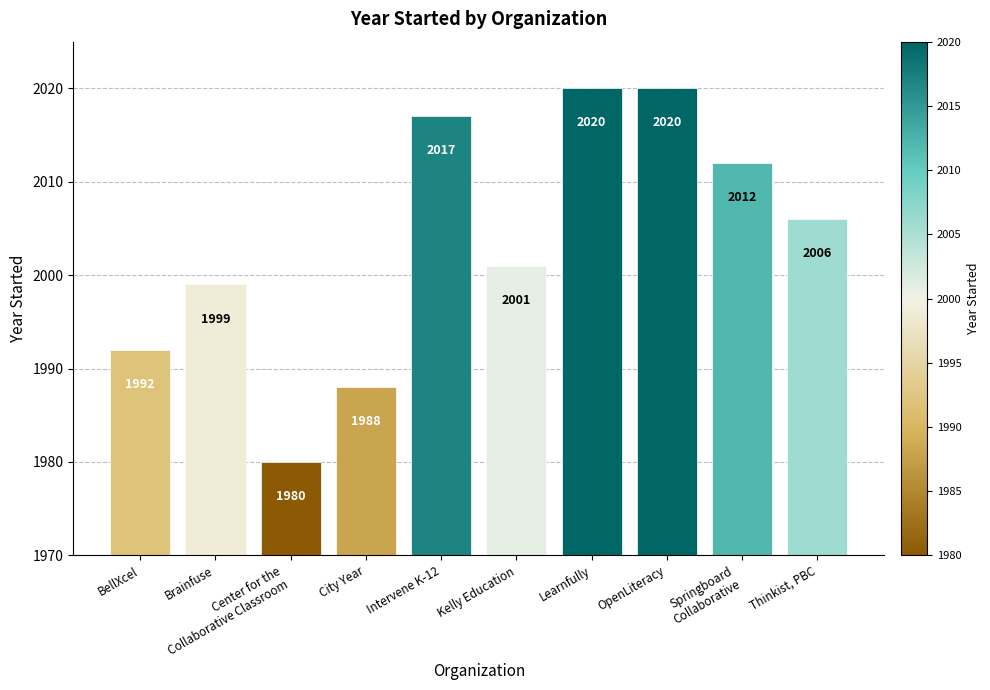

How many bars are there in total?

10